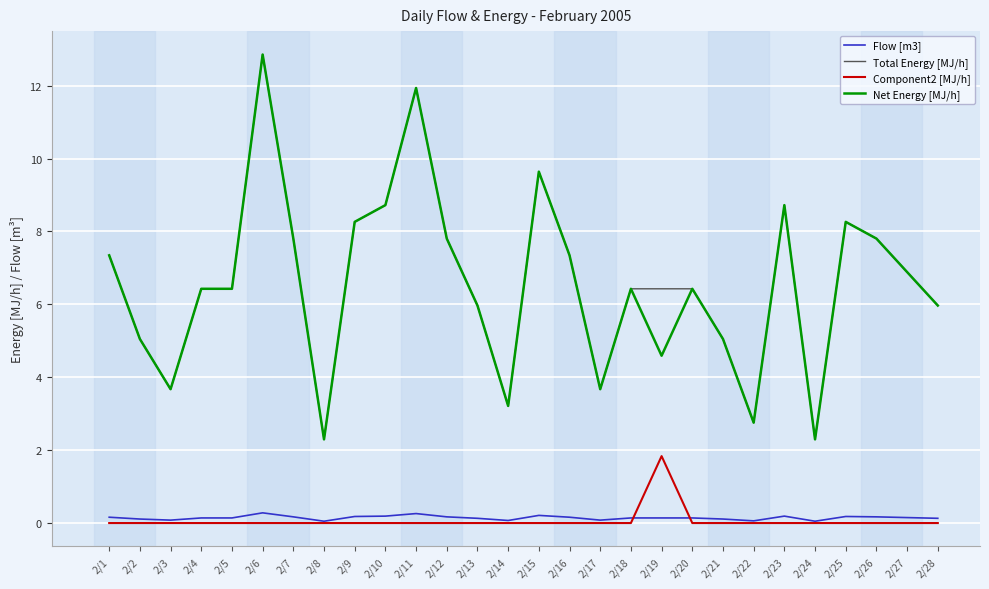

True or false: Total Energy [MJ/h] and Flow [m3] intersect in this chart.

False